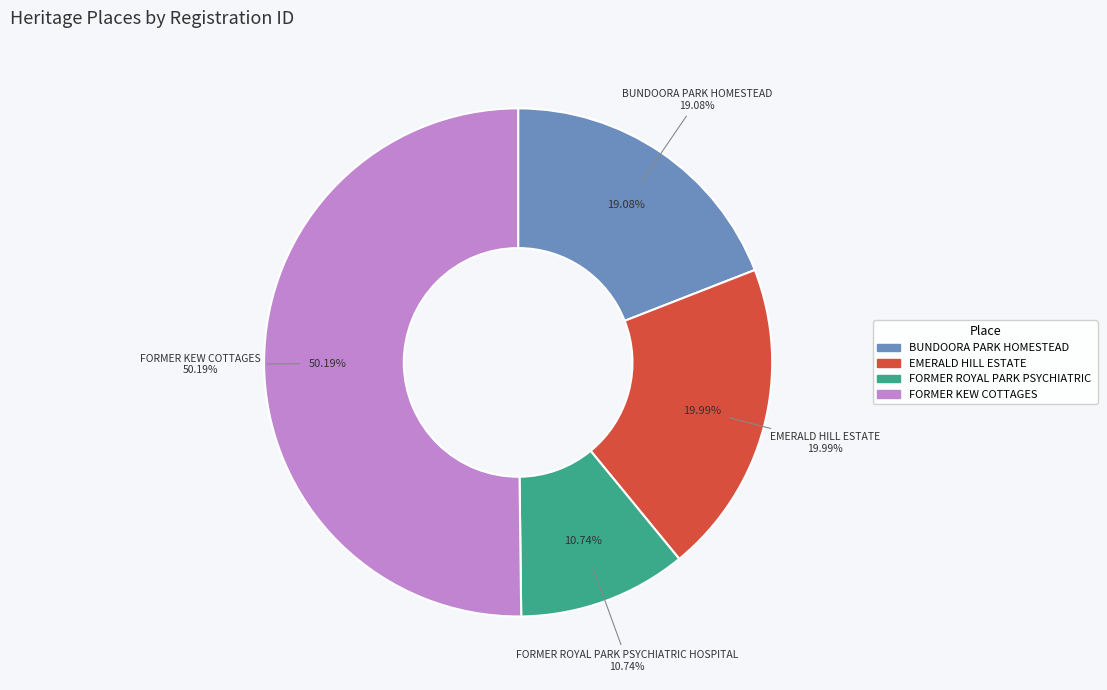

What is the smallest slice in the pie chart?

FORMER ROYAL PARK PSYCHIATRIC HOSPITAL